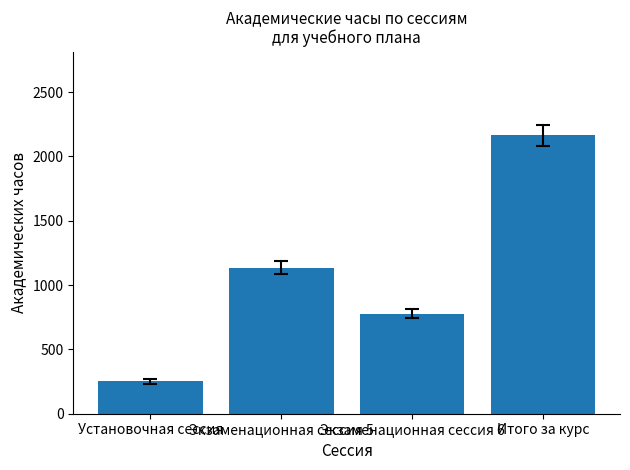

List the labels in order of value, largest first.

Итого за курс, Экзаменационная сессия 5, Экзаменационная сессия 6, Установочная сессия